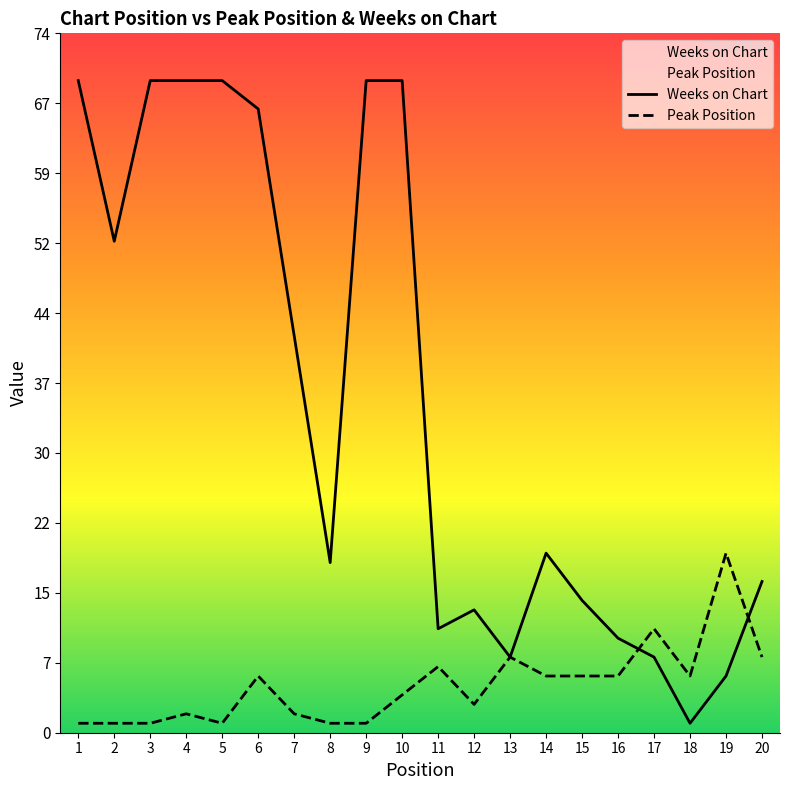

Where do Weeks on Chart and Peak Position first cross each other?

16 and 17